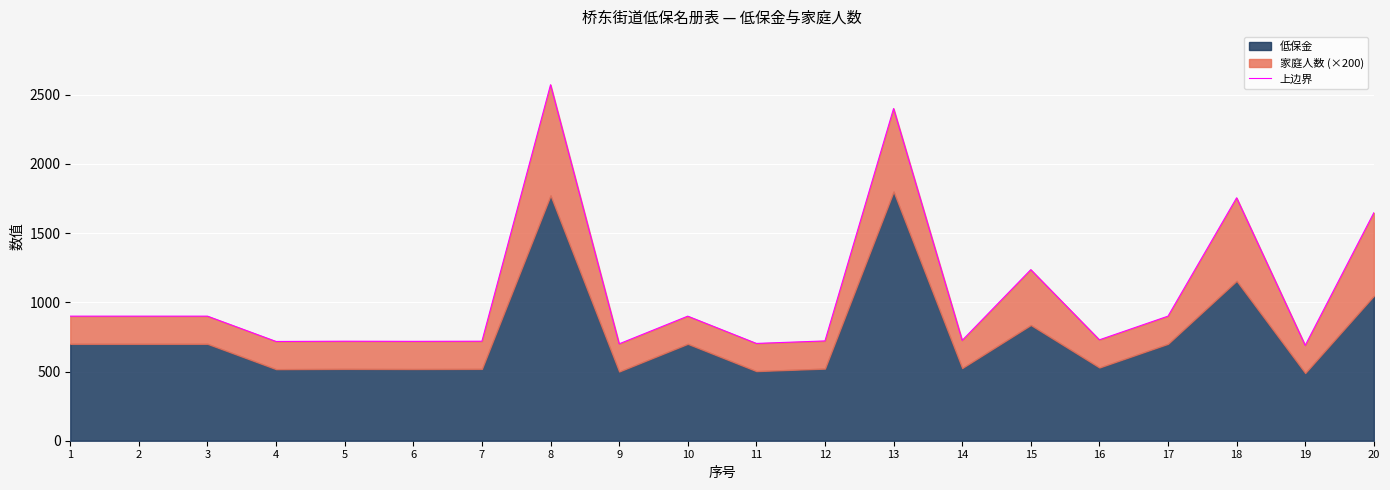

Where is the first local minimum?

4